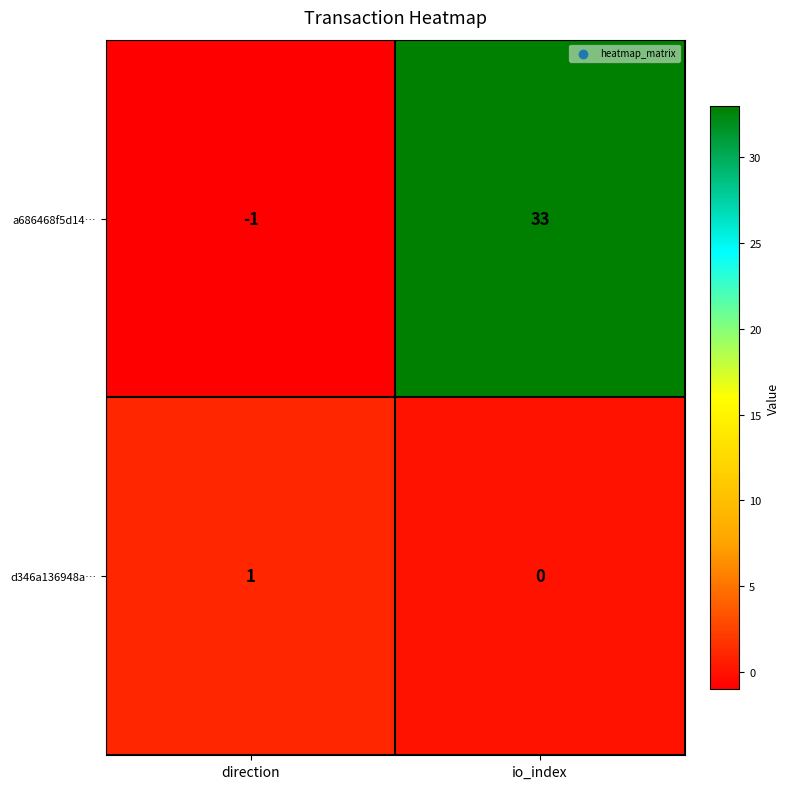

Which series has the largest total across all categories?

a686468f5d14…